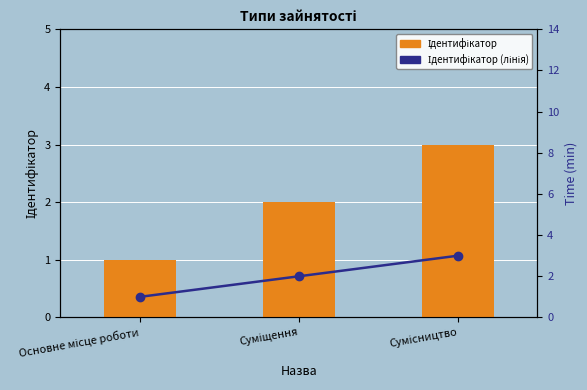

List the labels in order of Ідентифікатор value, largest first.

Сумісництво, Суміщення, Основне місце роботи